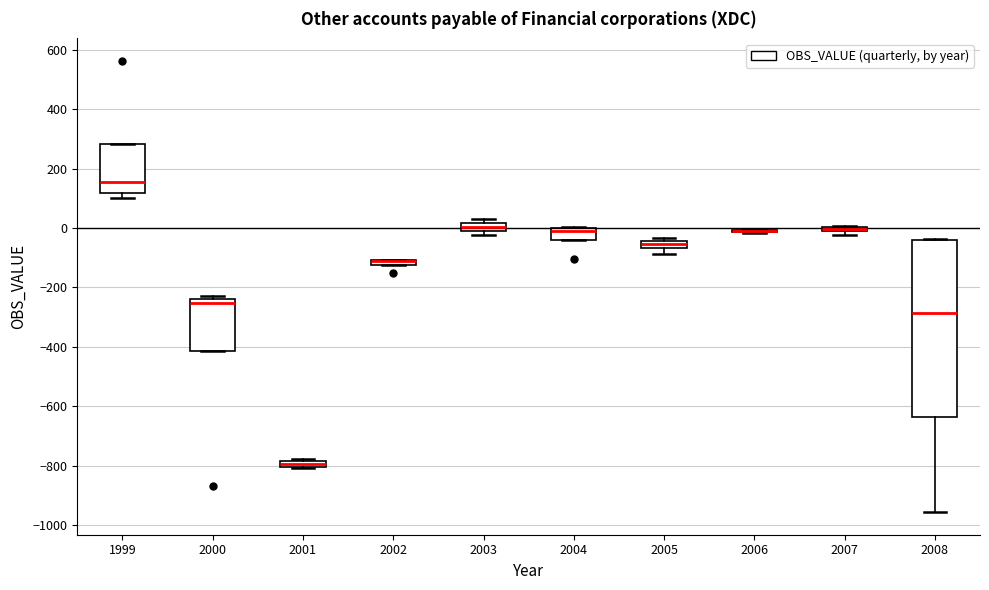

Comparing the boxes themselves (not the whiskers), which one is the tallest?

2008